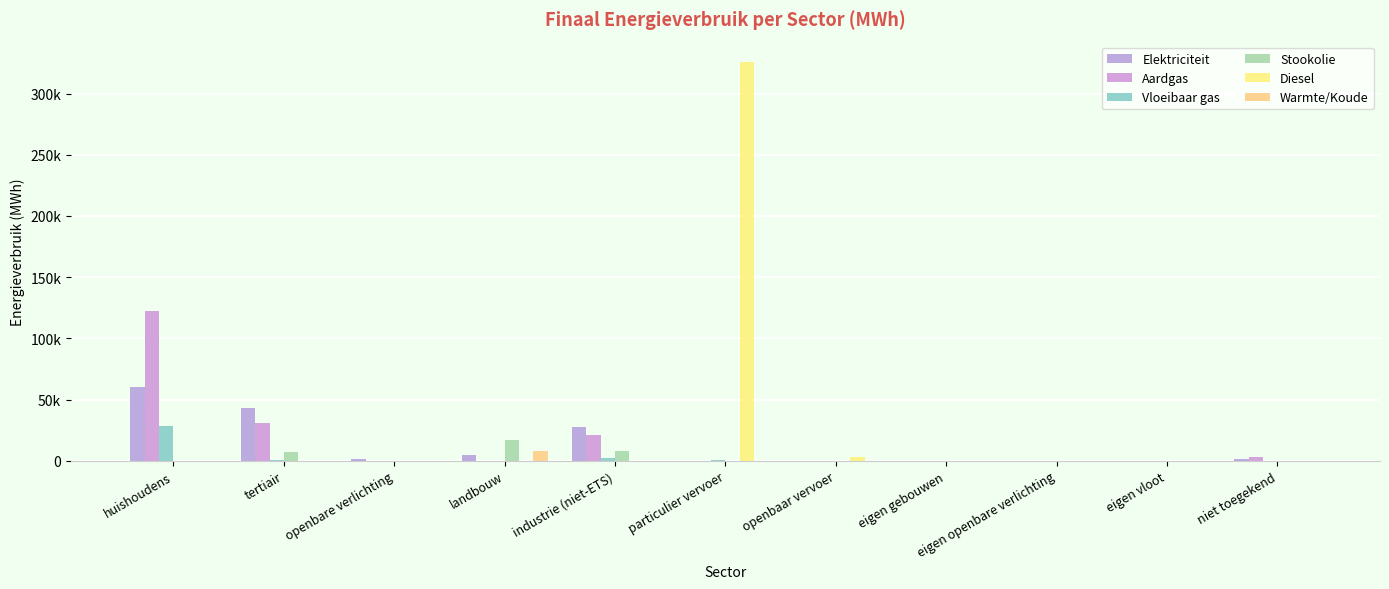

Are the bars grouped side by side (vs. stacked)?

Yes